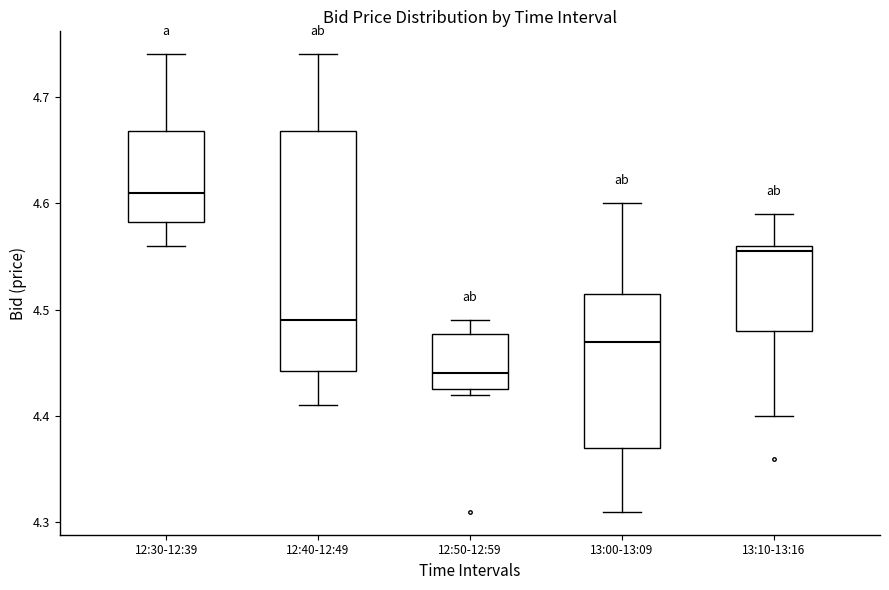

Reading left to right, transcribe this box plot: for each box, give where its median line is, the range the box spans, and where its two whiskers end, as read against the y-axis. The values are not printed on the chart, so give them approximately, as read against the axis.

12:30-12:39: median 4.61, box 4.58 to 4.67, whiskers 4.56 to 4.74
12:40-12:49: median 4.49, box 4.44 to 4.67, whiskers 4.41 to 4.74
12:50-12:59: median 4.44, box 4.43 to 4.48, whiskers 4.42 to 4.49
13:00-13:09: median 4.47, box 4.37 to 4.52, whiskers 4.31 to 4.60
13:10-13:16: median 4.56 (just below the box's upper edge), box 4.48 to 4.56, whiskers 4.40 to 4.59